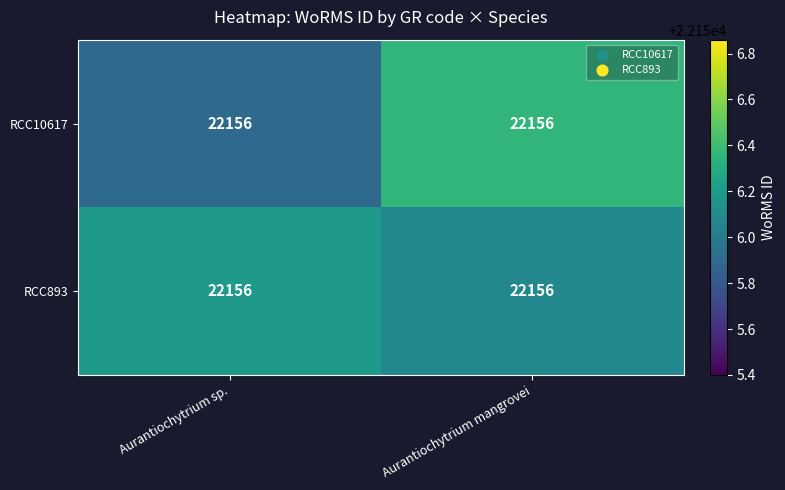

Which series has the largest total across all categories?

RCC893